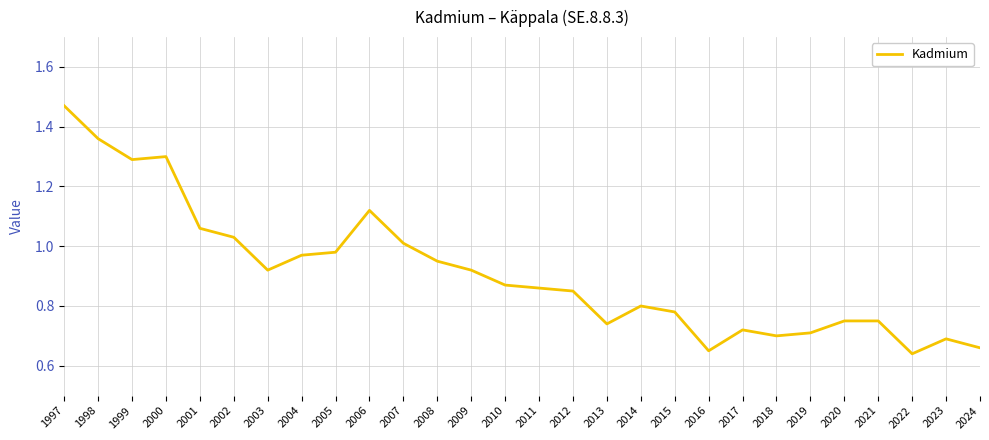

Does the chart display data point markers on the line(s)?

No